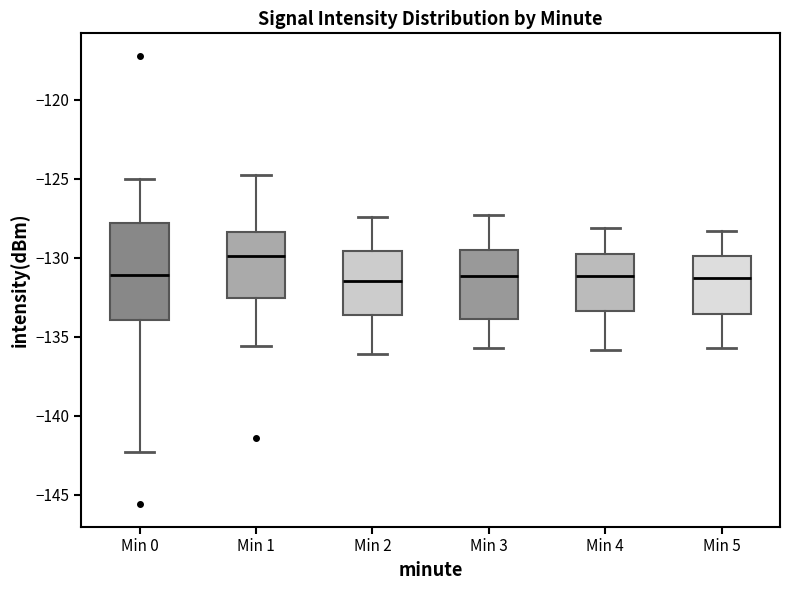

Where is the upper edge of the box for Min 1 on the y-axis? The values are not printed on the chart, so give them approximately, as read against the axis.

-128.5